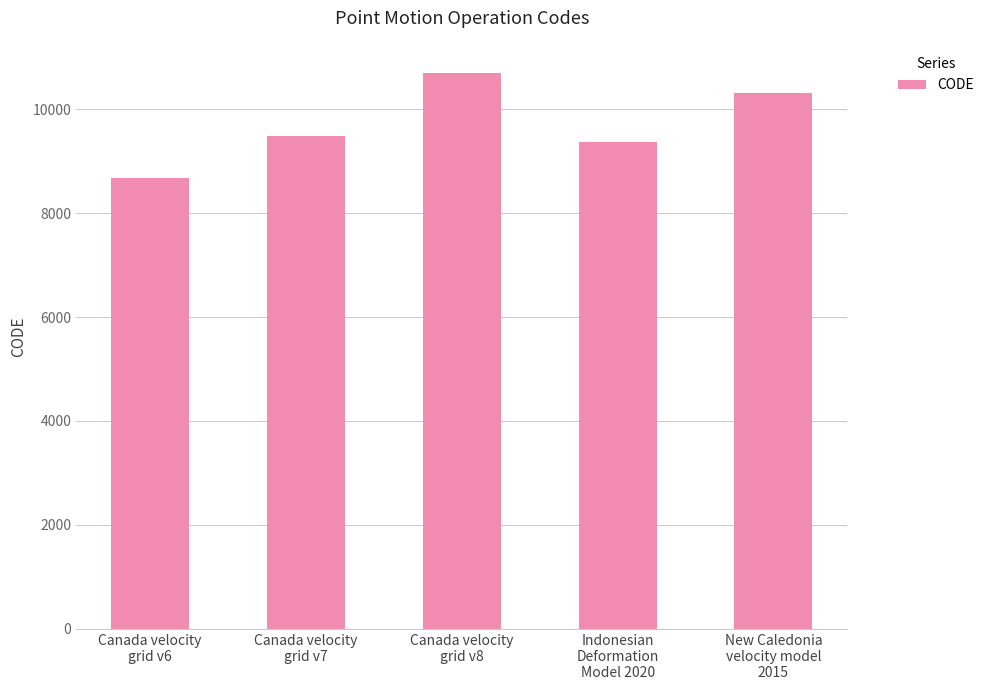

Read the value at Canada velocity
grid v8, to the nearest 100.

10700